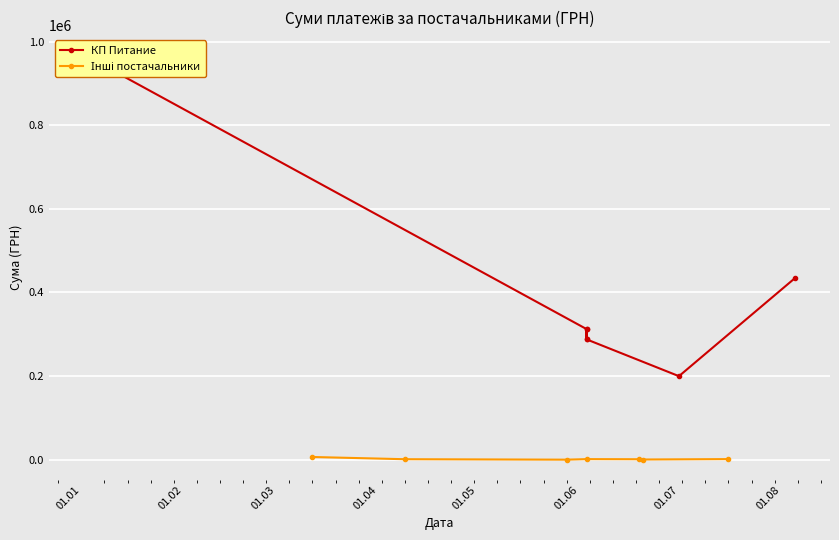

Rank the series by their maximum value, from highest to lowest.

КП Питание, Інші постачальники